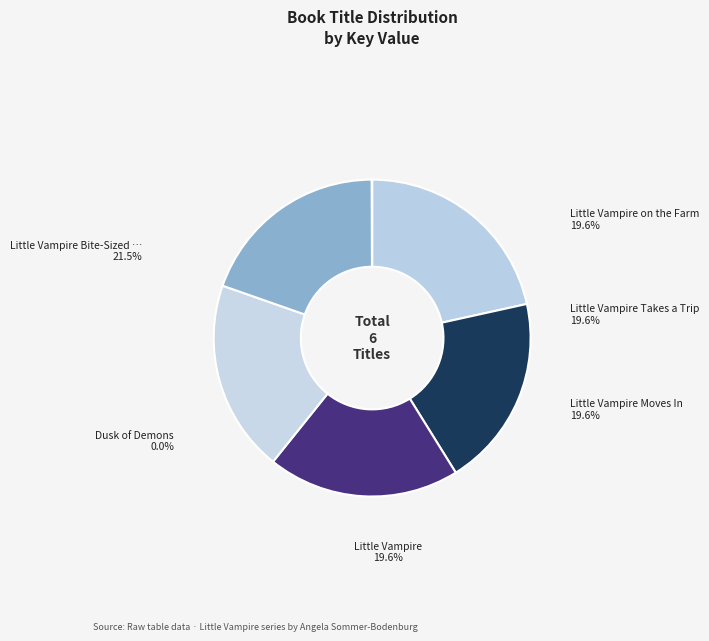

To the nearest percent, what is the combined percentage of Little Vampire Takes a Trip and Little Vampire on the Farm?

39%